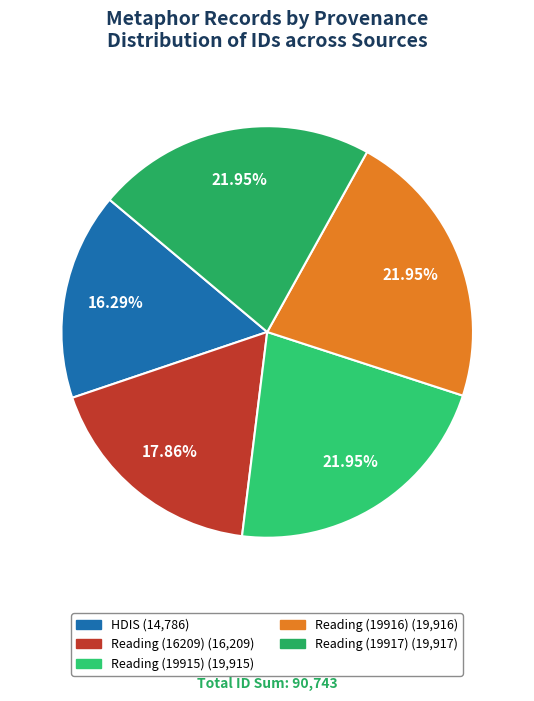

Between Reading (19917) and HDIS, which is larger?

Reading (19917)